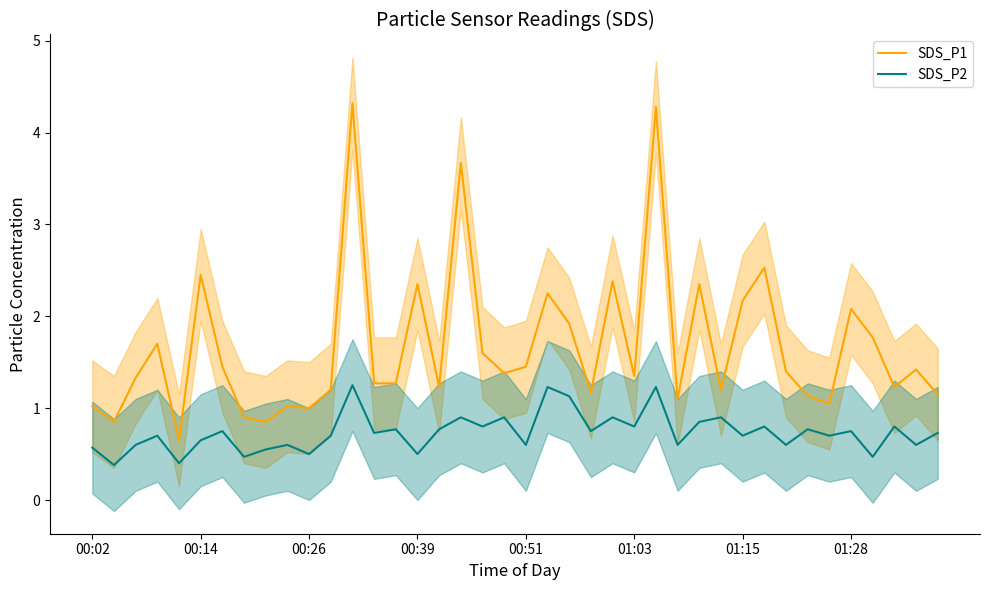

Which series has the largest total across all categories?

SDS_P1